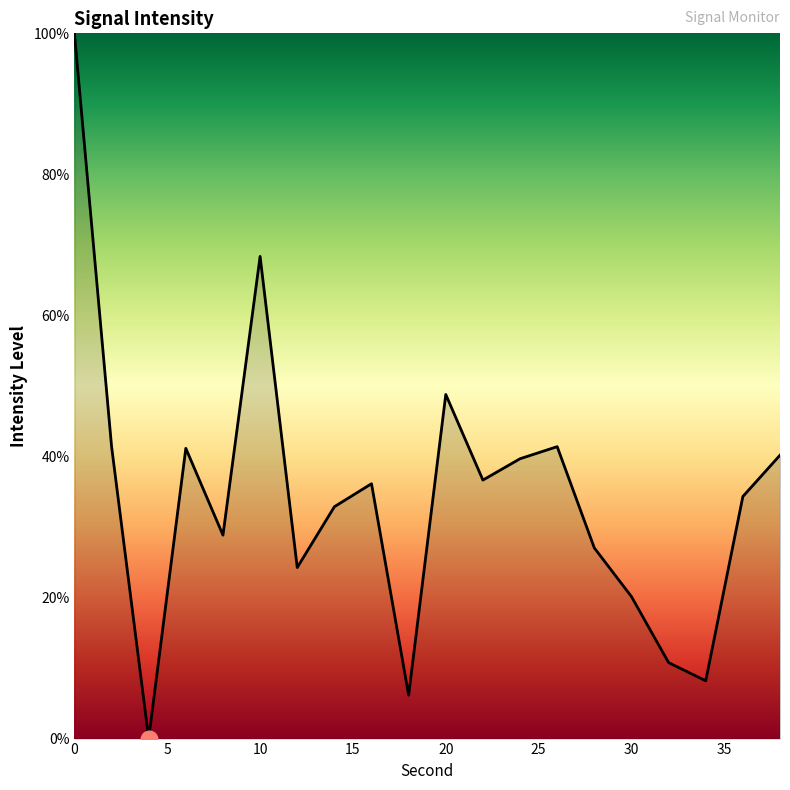

What is the greatest value displayed?

100.0